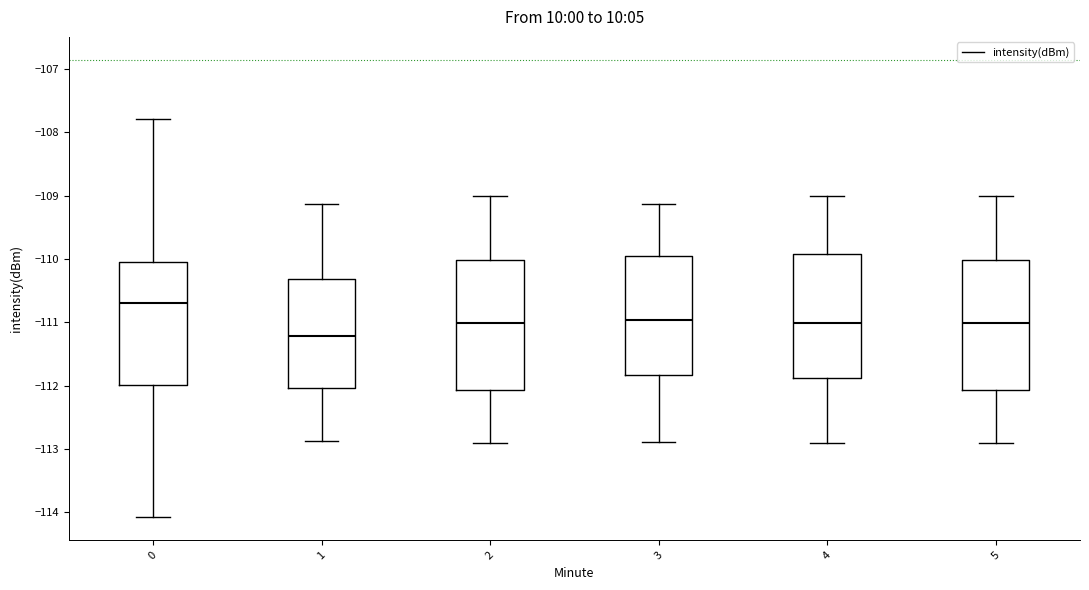

Reading left to right, transcribe this box plot: for each box, give where its median line is, the range the box spans, and where its two whiskers end, as read against the y-axis. The values are not printed on the chart, so give them approximately, as read against the axis.

0: median -110.7, box -112.0 to -110.0, whiskers -114.1 to -107.8
1: median -111.2, box -112.0 to -110.3, whiskers -112.9 to -109.1
2: median -111.0, box -112.1 to -110.0, whiskers -112.9 to -109.0
3: median -111.0, box -111.8 to -110.0, whiskers -112.9 to -109.1
4: median -111.0, box -111.9 to -109.9, whiskers -112.9 to -109.0
5: median -111.0, box -112.1 to -110.0, whiskers -112.9 to -109.0